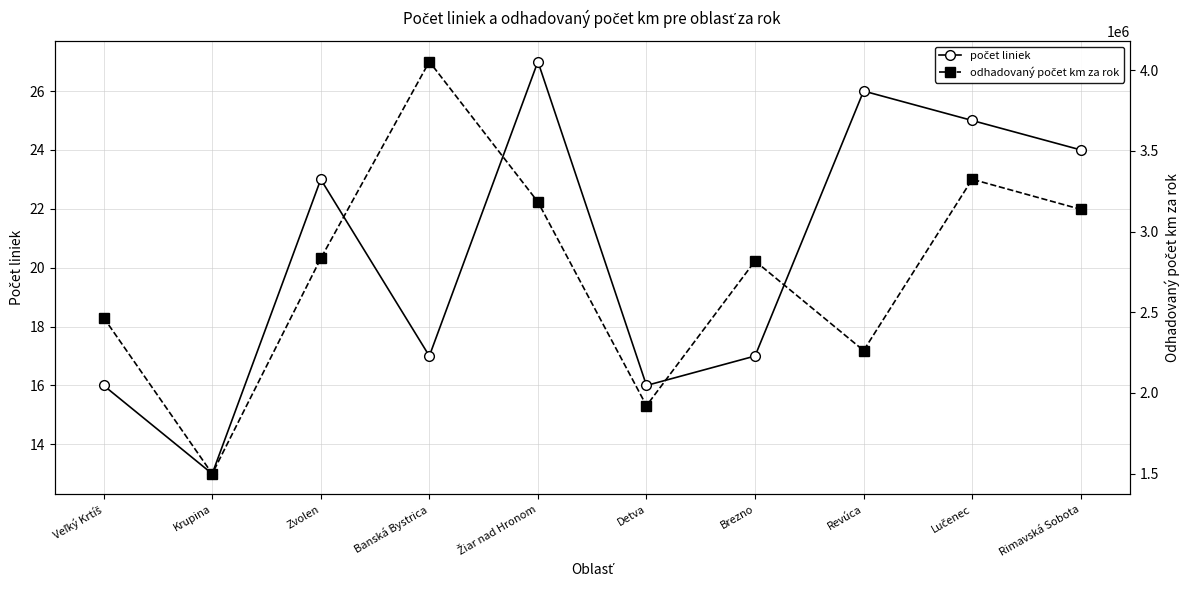

True or false: odhadovaný počet km za rok and počet liniek intersect in this chart.

False